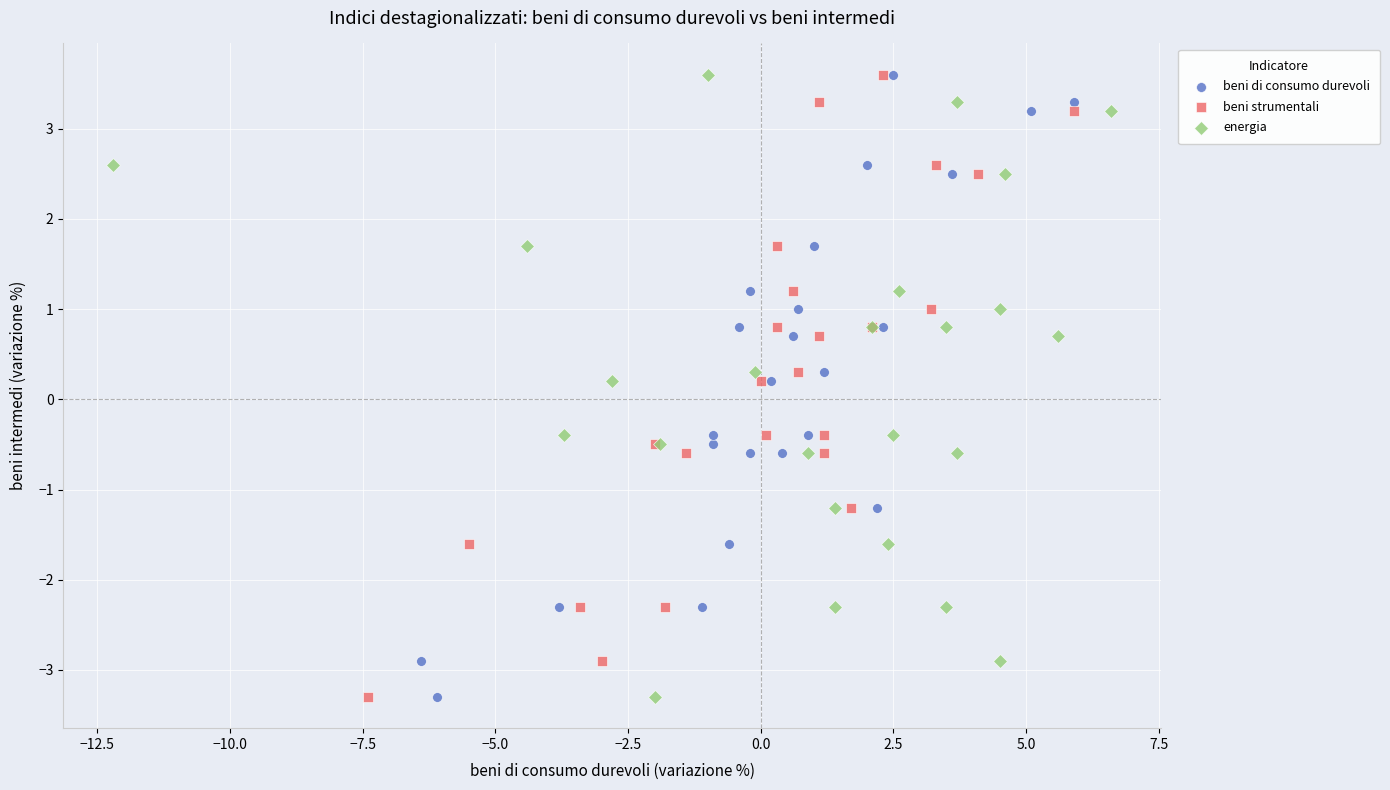

What are all the series names shown in the legend?

beni di consumo durevoli, beni strumentali, energia